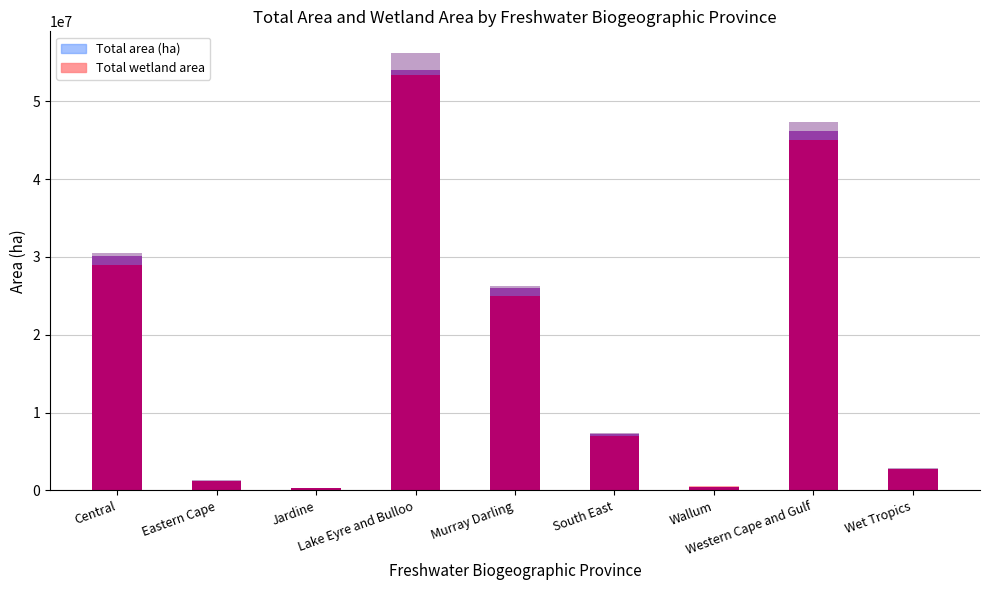

List the series in order of their peak value, highest first.

Total area (ha), Total wetland area